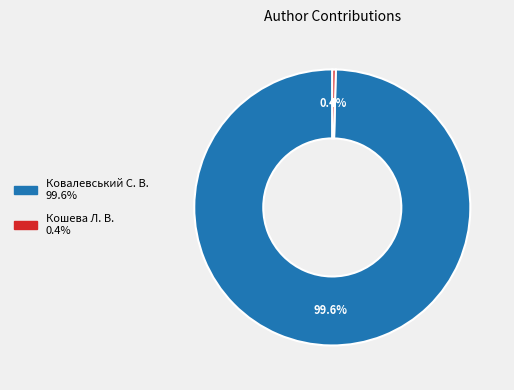

How many slices are in this pie chart?

2